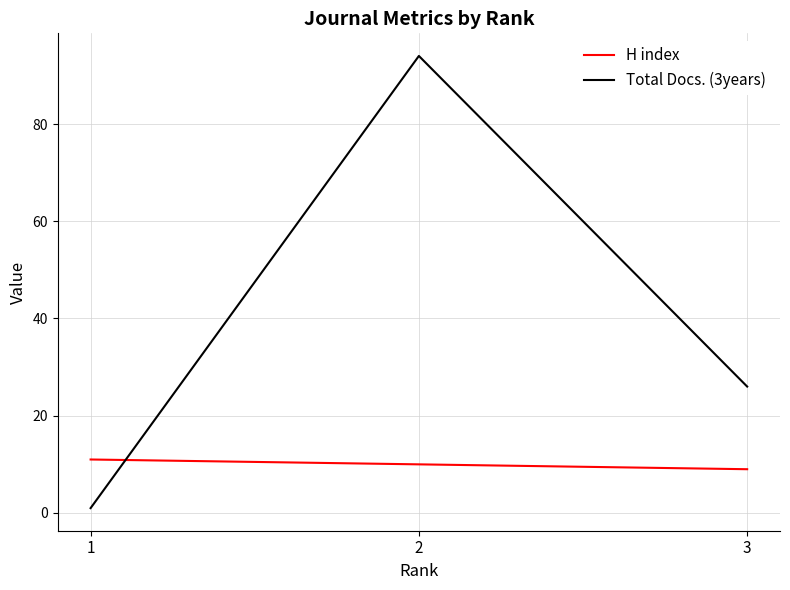

Reading left to right, what are all the values shown in this chart?

H index: 1=11	2=10	3=9
Total Docs. (3years): 1=1	2=94	3=26